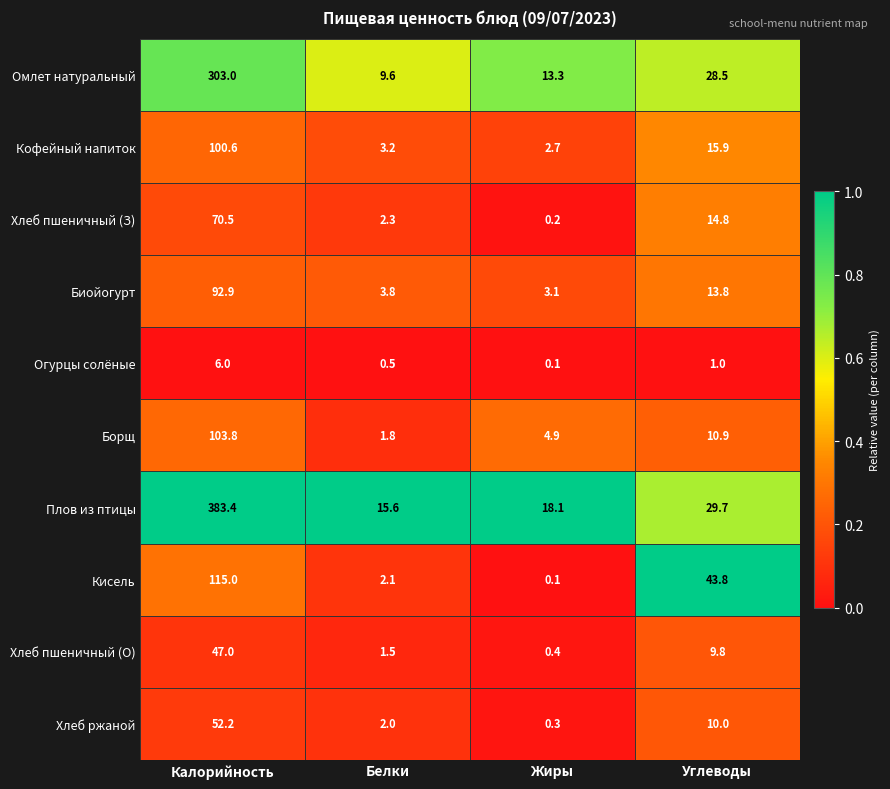

At which label does Кофейный напиток first exceed 15?

Калорийность